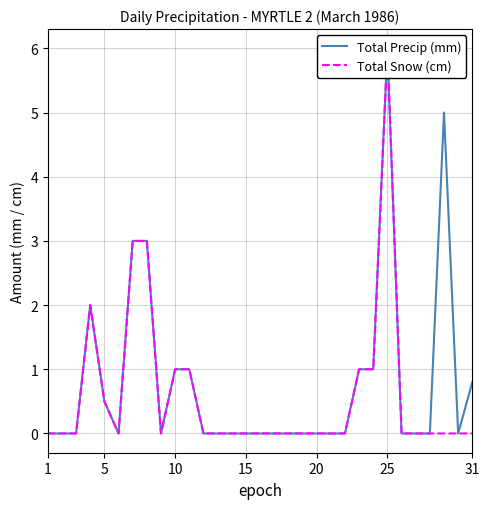

What are all the series names shown in the legend?

Total Precip (mm), Total Snow (cm)